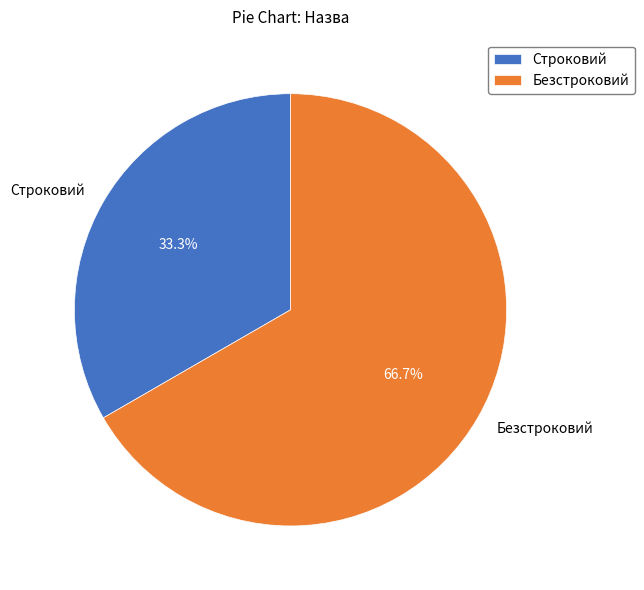

Is it true that Строковий is 42% of the pie?

False